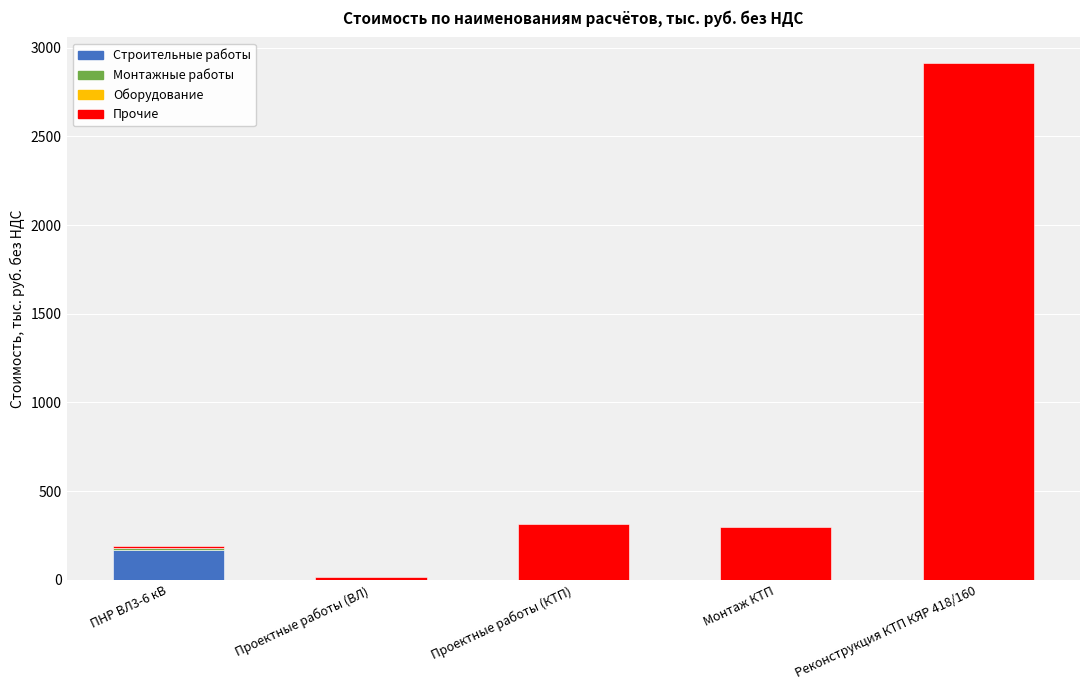

The value of Строительные работы at Монтаж КТП is 0.0. True or false?

True